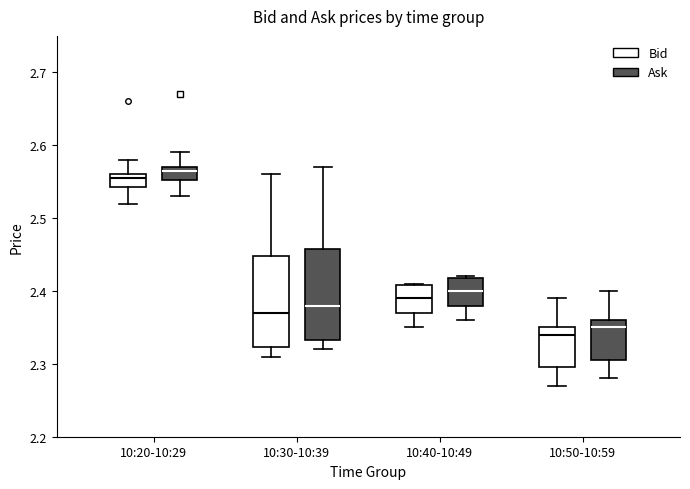

Reading left to right, transcribe this box plot: for each box, give where its median line is, the range the box spans, and where its two whiskers end, as read against the y-axis. The values are not printed on the chart, so give them approximately, as read against the axis.

10:20-10:29 (Bid): median 2.56 (just below the box's upper edge), box 2.54 to 2.56, whiskers 2.52 to 2.58
10:20-10:29 (Ask): median 2.57 (just below the box's upper edge), box 2.55 to 2.57, whiskers 2.53 to 2.59
10:30-10:39 (Bid): median 2.37, box 2.32 to 2.45, whiskers 2.31 to 2.56
10:30-10:39 (Ask): median 2.38, box 2.33 to 2.46, whiskers 2.32 to 2.57
10:40-10:49 (Bid): median 2.39, box 2.37 to 2.41, whiskers 2.35 to 2.41
10:40-10:49 (Ask): median 2.40, box 2.38 to 2.42, whiskers 2.36 to 2.42
10:50-10:59 (Bid): median 2.34, box 2.30 to 2.35, whiskers 2.27 to 2.39
10:50-10:59 (Ask): median 2.35, box 2.31 to 2.36, whiskers 2.28 to 2.40